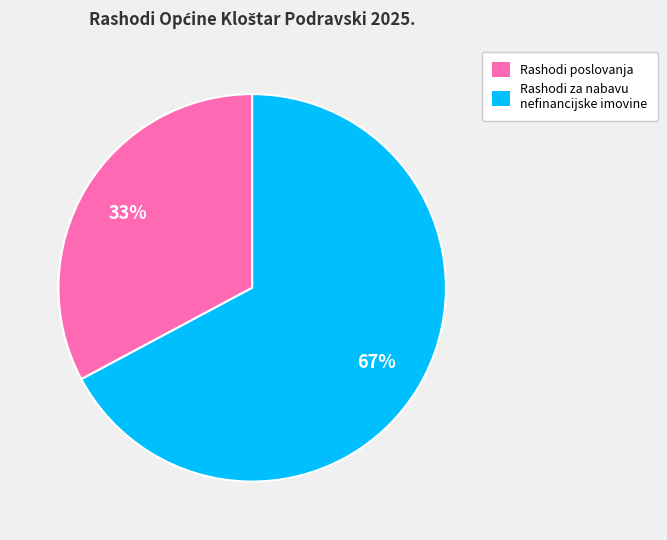

Is there any slice that represents more than half of the pie?

Yes